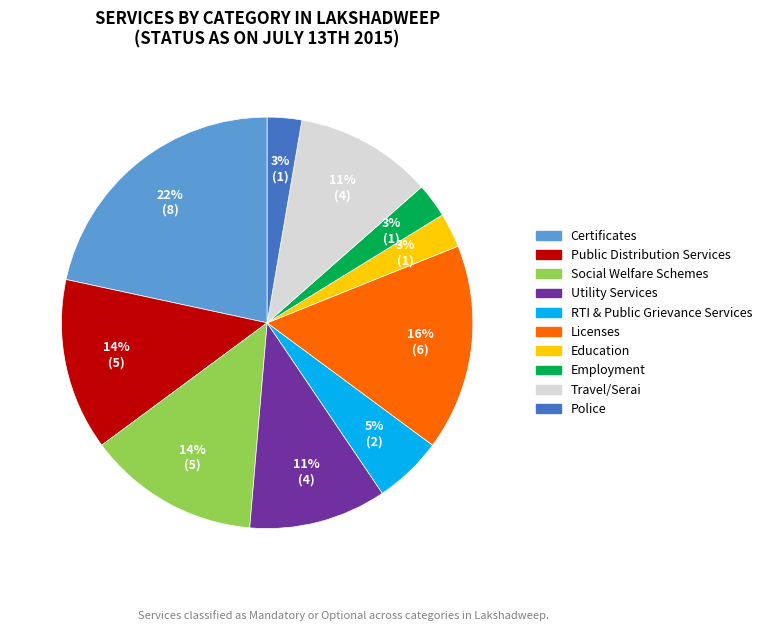

Does any single category account for the majority?

No